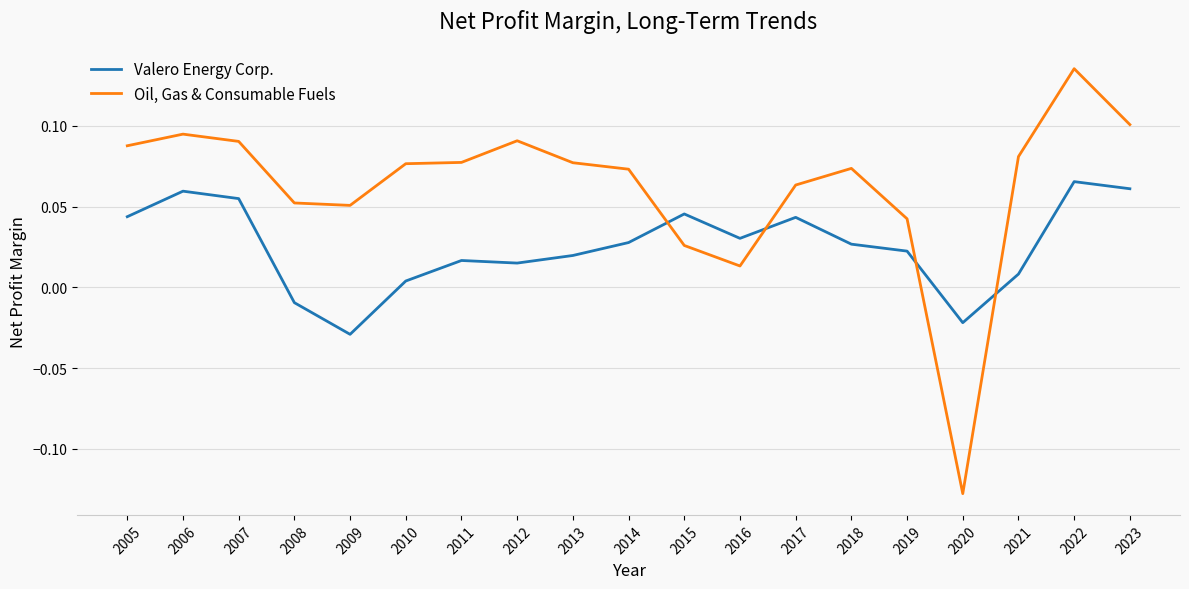

At how many categories does at least one series exceed 0?

18